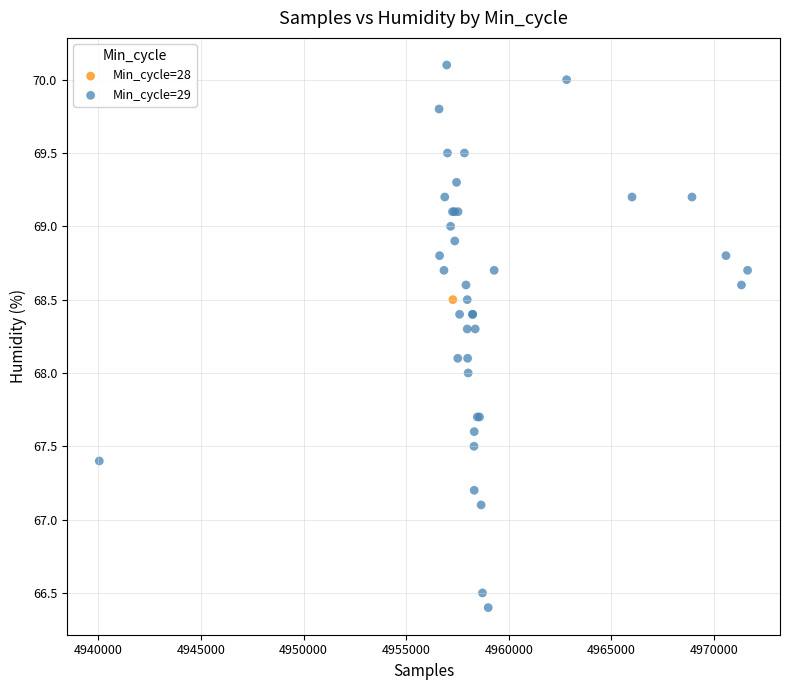

What are all the series names shown in the legend?

Min_cycle=28, Min_cycle=29